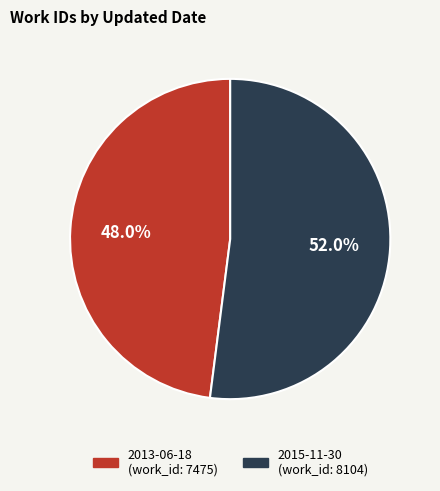

Which slice is the smallest?

2013-06-18